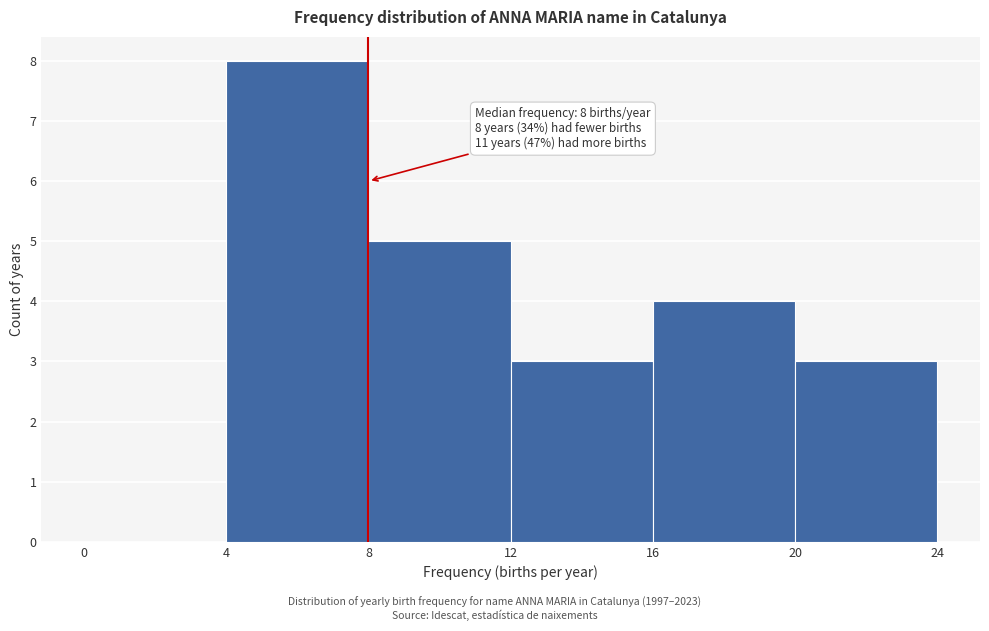

Which range on the x-axis has the tallest bar?

4 to 8